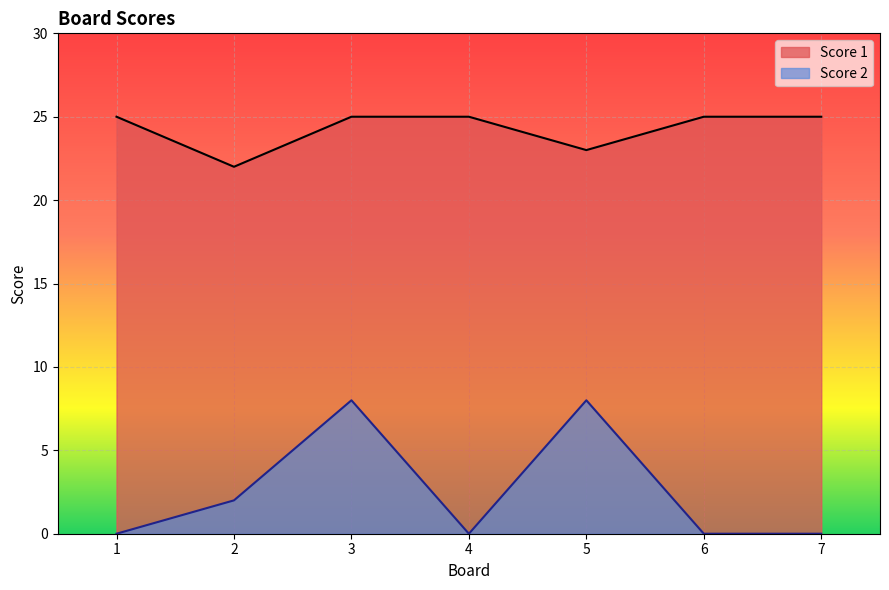

What is the value of the Score 2 point at the 2nd from the left?

2